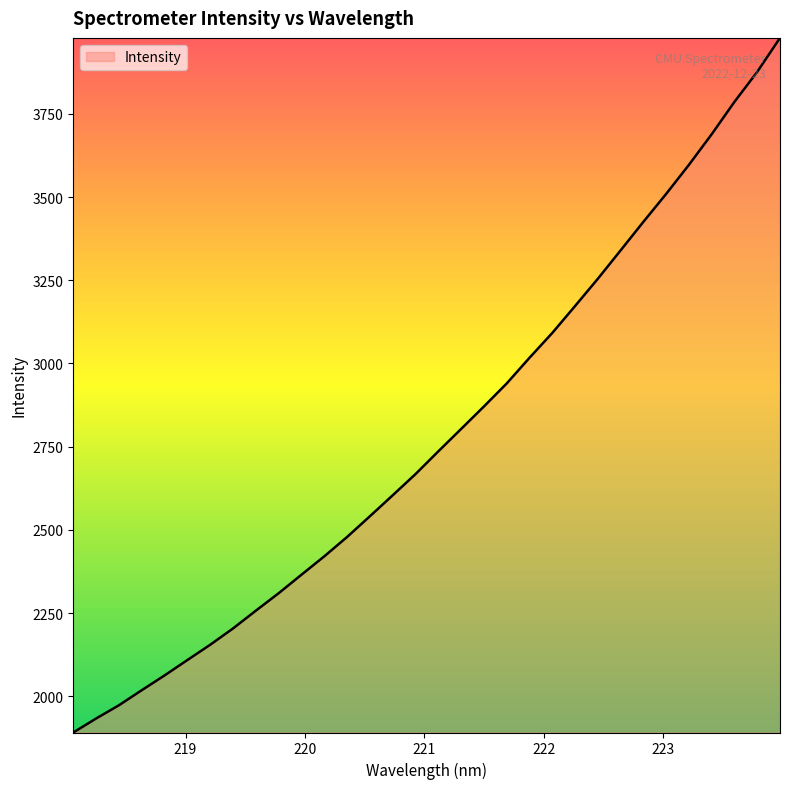

What is the minimum value shown in the chart?

1891.6